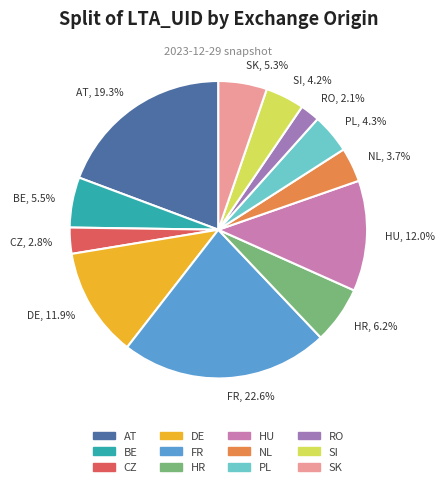

How many segments does this pie chart have?

12